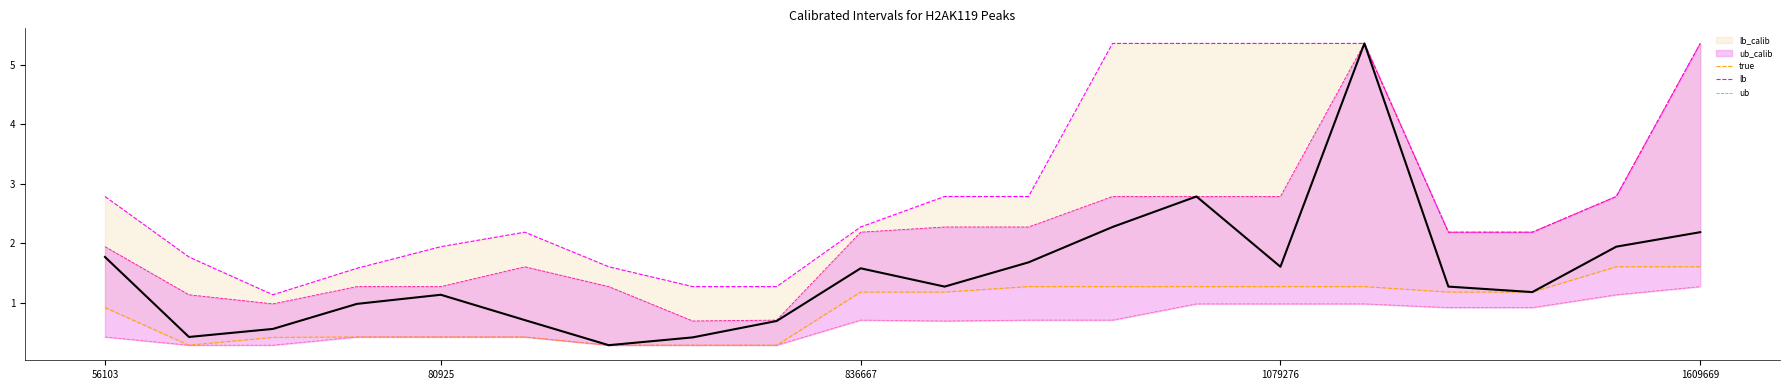

Does the chart have visible grid lines?

No